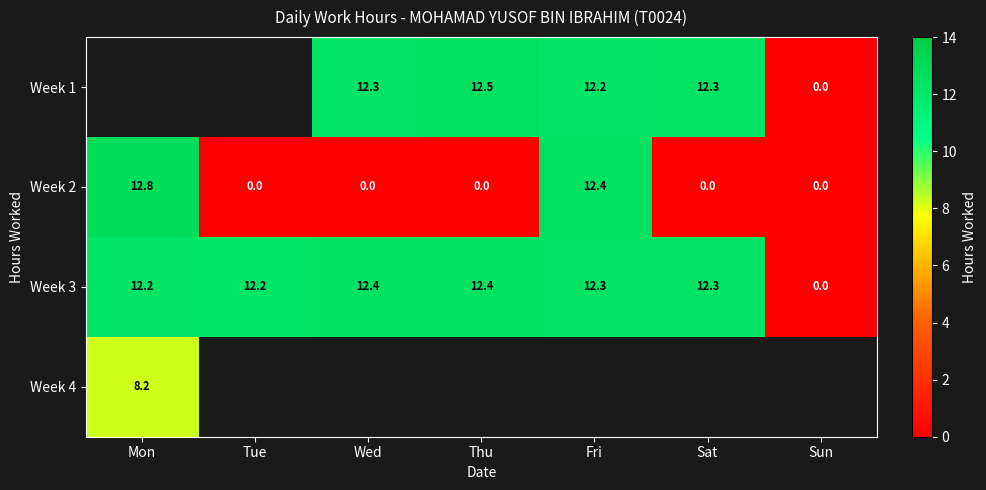

What is the spread (max minus min) of values at Wed?

12.4